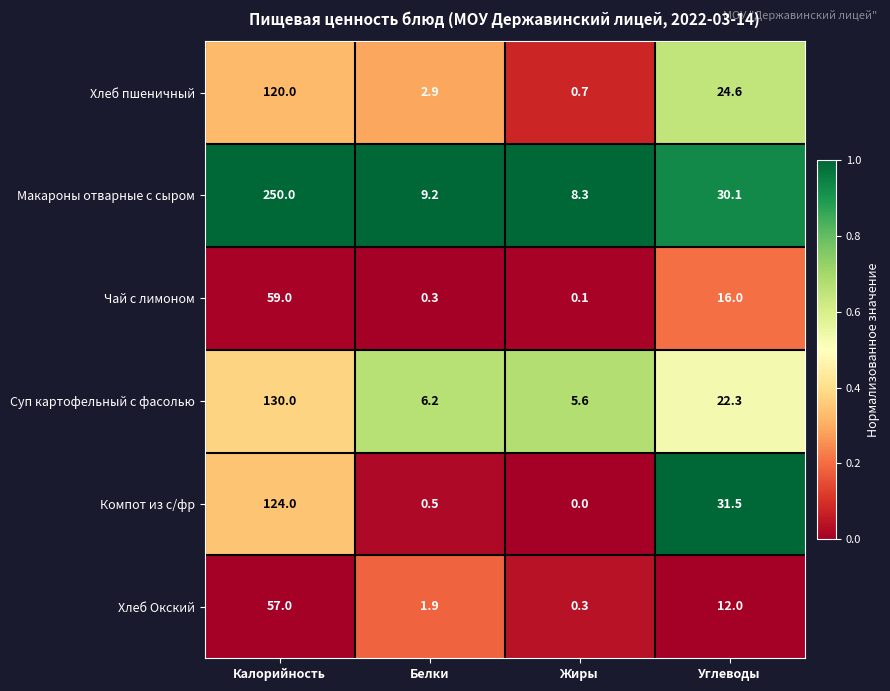

What is the difference between the highest and lowest values at Белки?

8.9